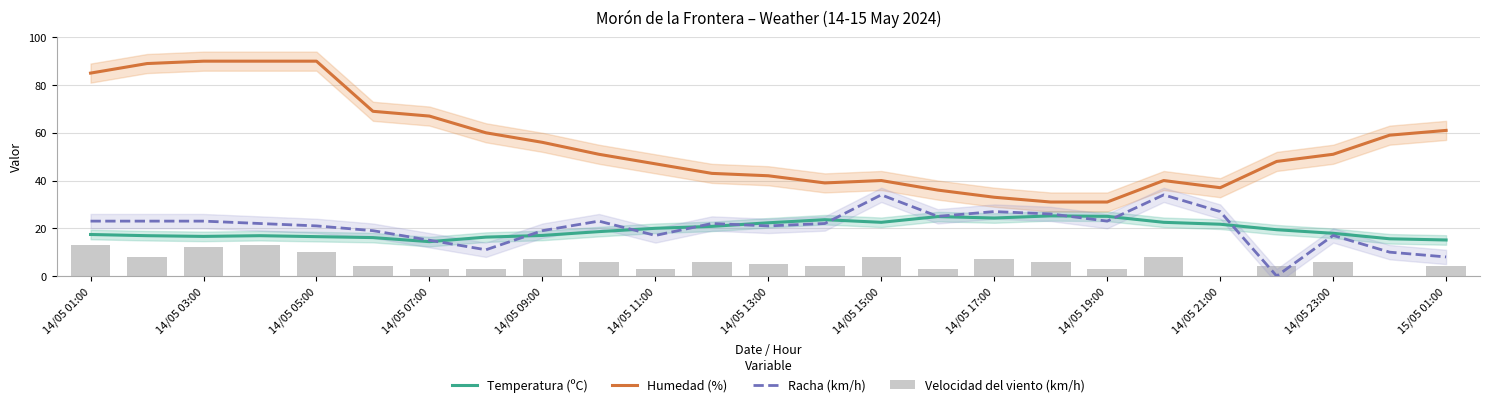

How many groups of bars are there?

25